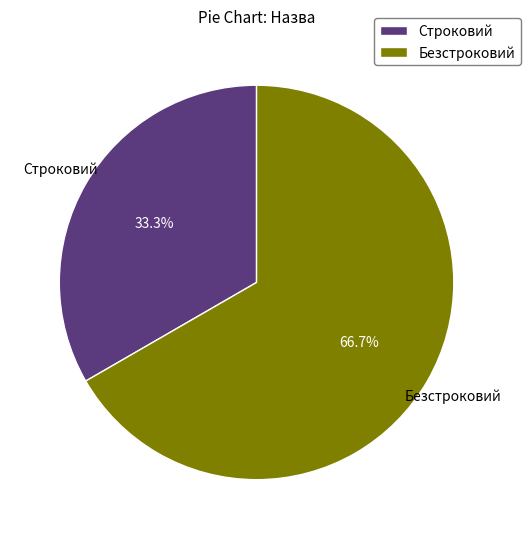

To the nearest percent, what is the combined percentage of Строковий and Безстроковий?

100%